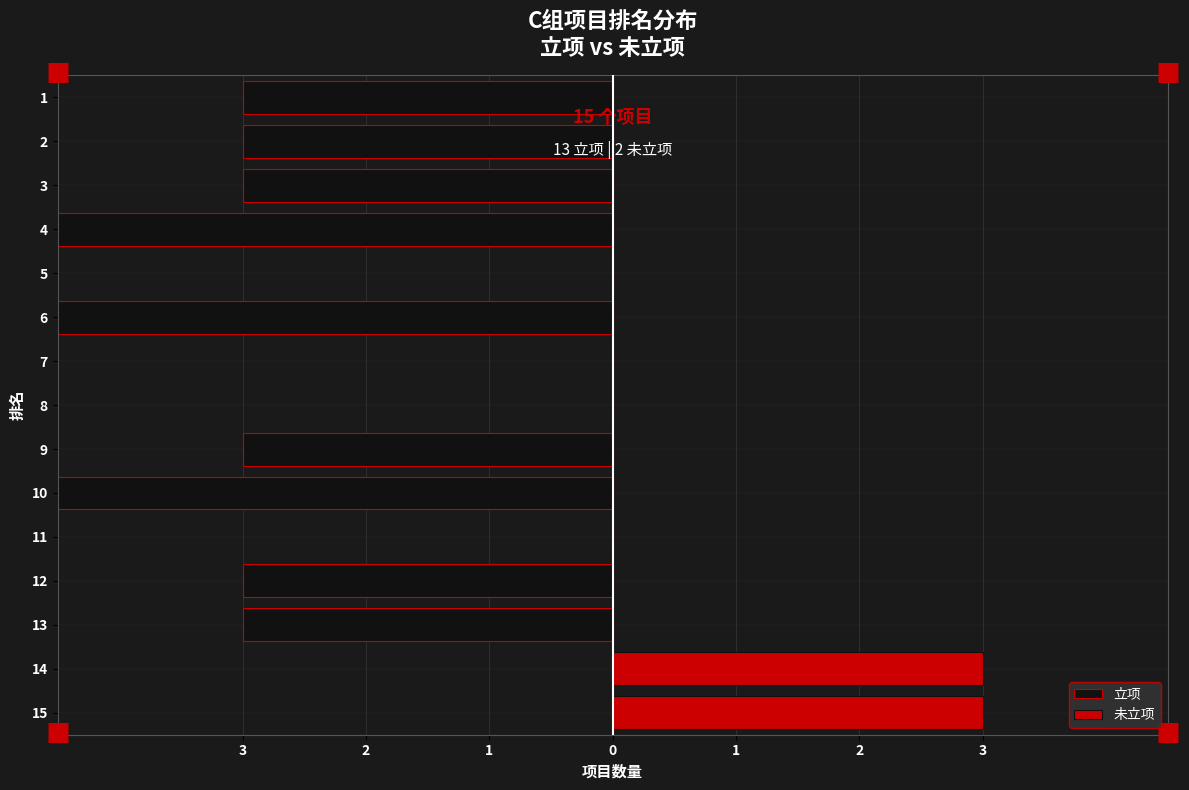

Is it true that 立项 equals -10 at 10?

False